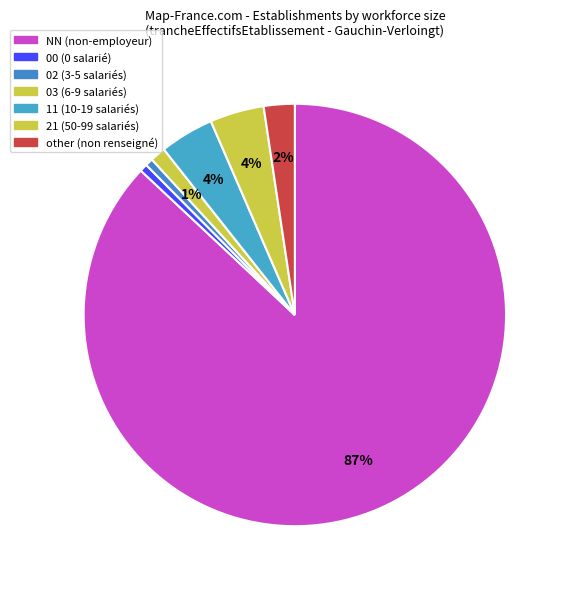

Count the number of slices in the pie.

7